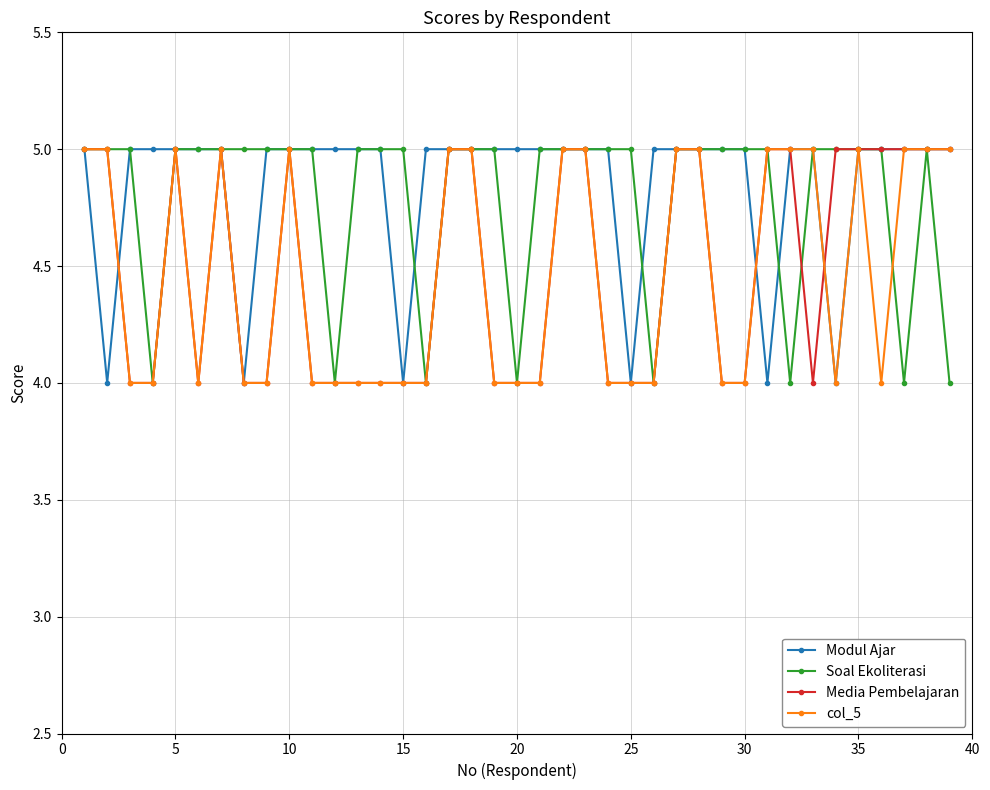

What is the maximum value shown in the chart?

5